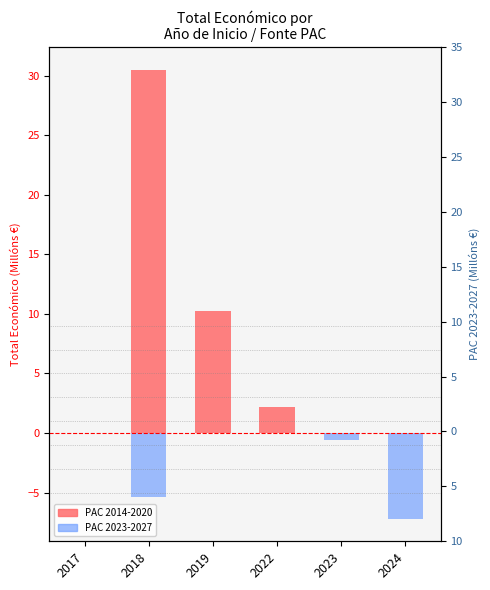

What is the sum of all PAC 2014-2020 values?

43.0